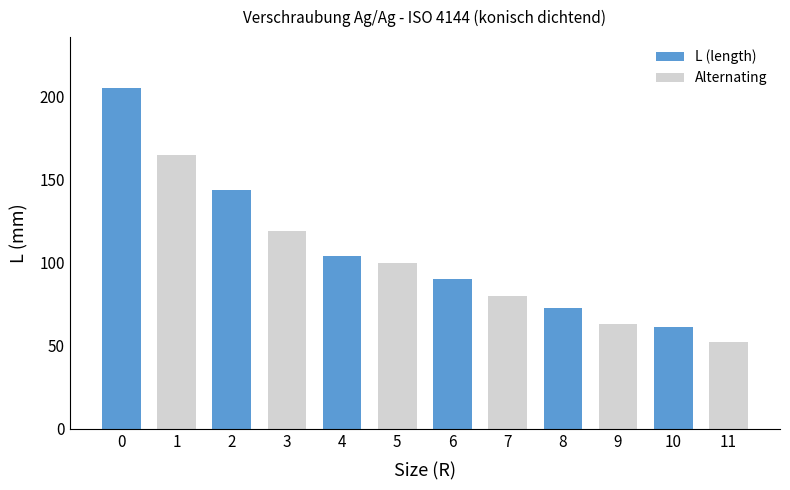

Reading left to right, transcribe all the data shown in this chart.

205	165	144	119	104	100	90	80	73	63	61	52